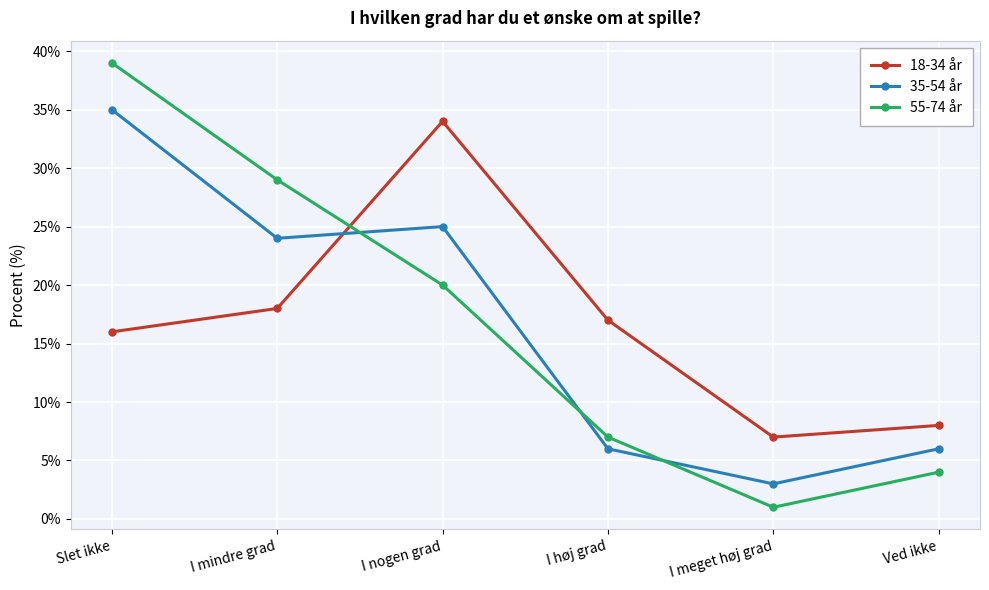

What is the smallest value displayed?

1